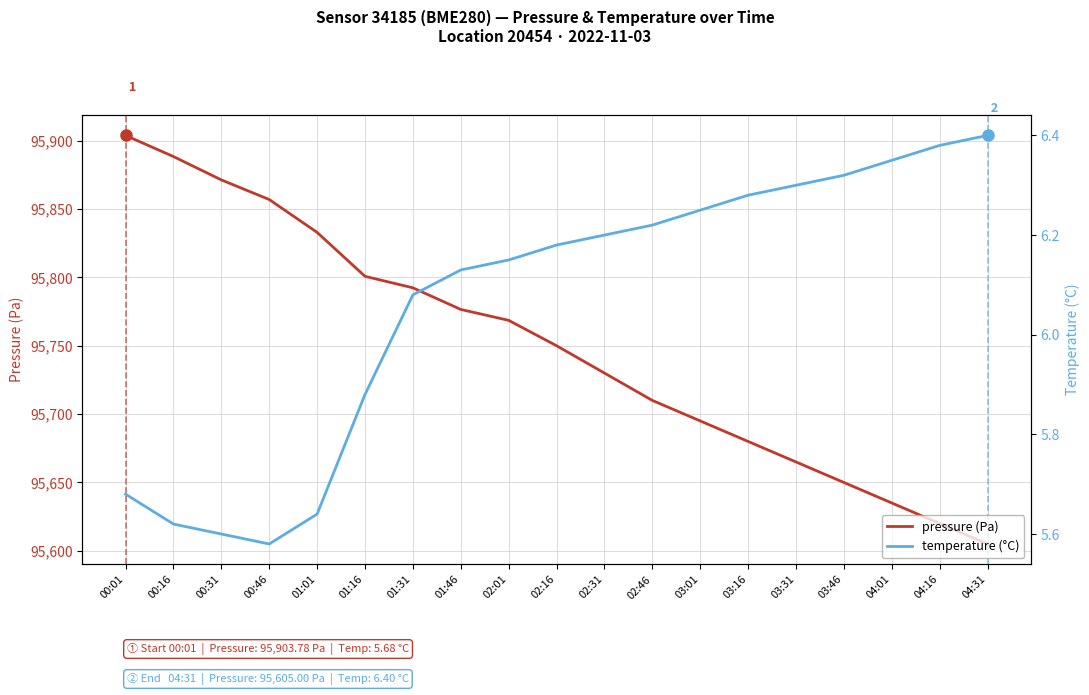

What position from the left is 01:46?

8